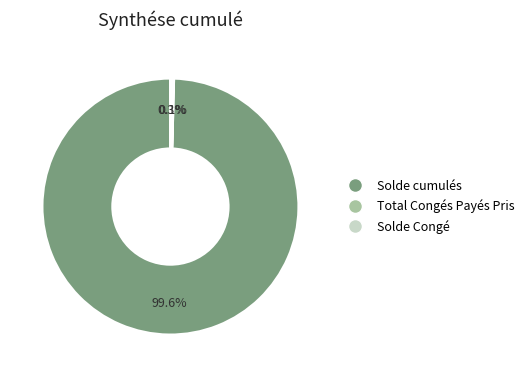

Is there any slice that represents more than half of the pie?

Yes